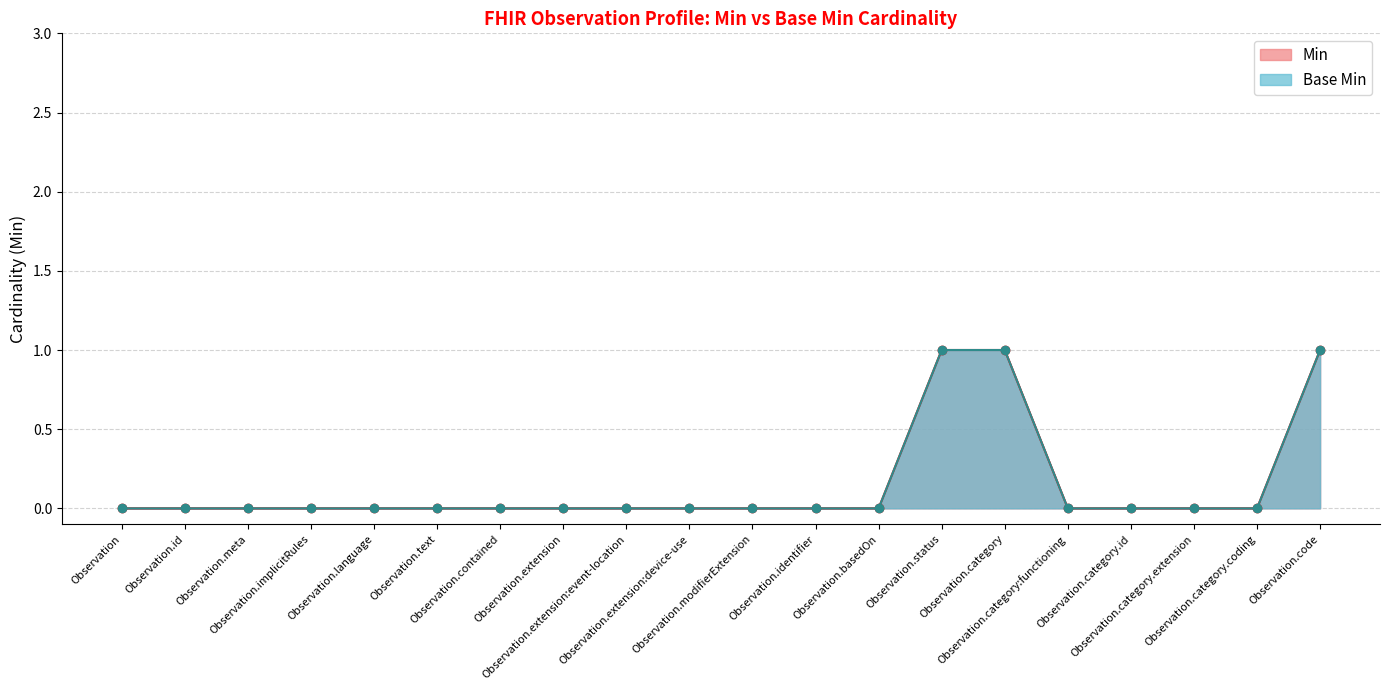

True or false: Base Min and Min intersect in this chart.

False